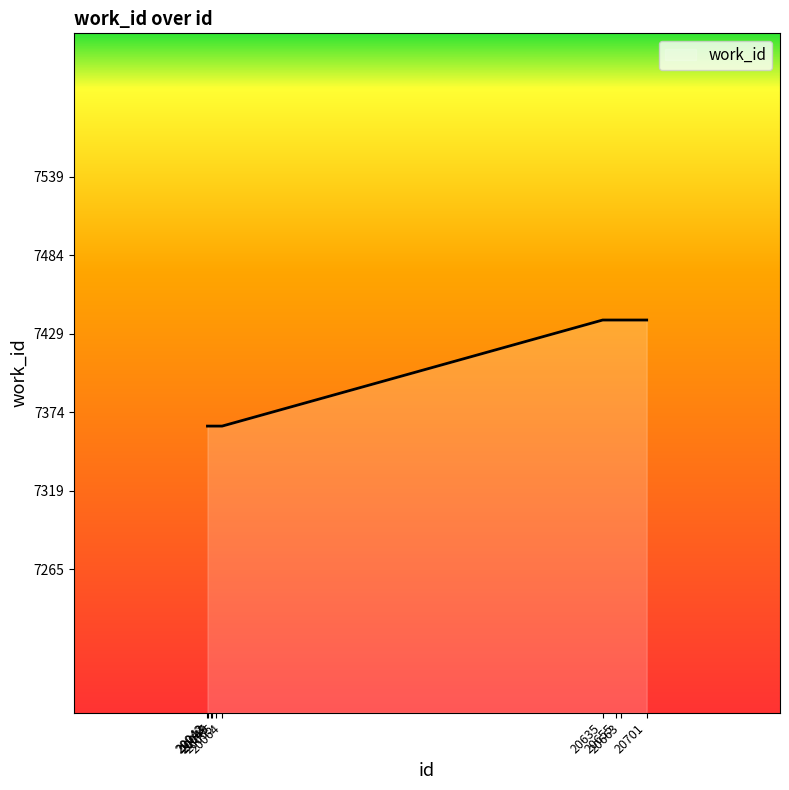

What is the difference between the second highest and minimum values?

74